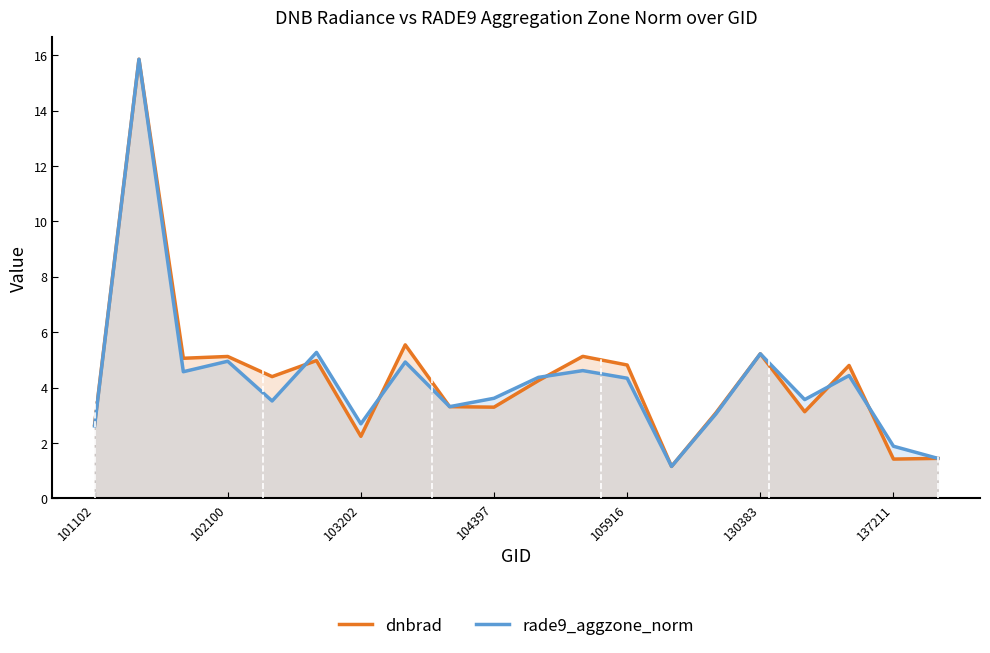

The rade9_aggzone_norm series shows 2.6 at 101102. True or false?

True